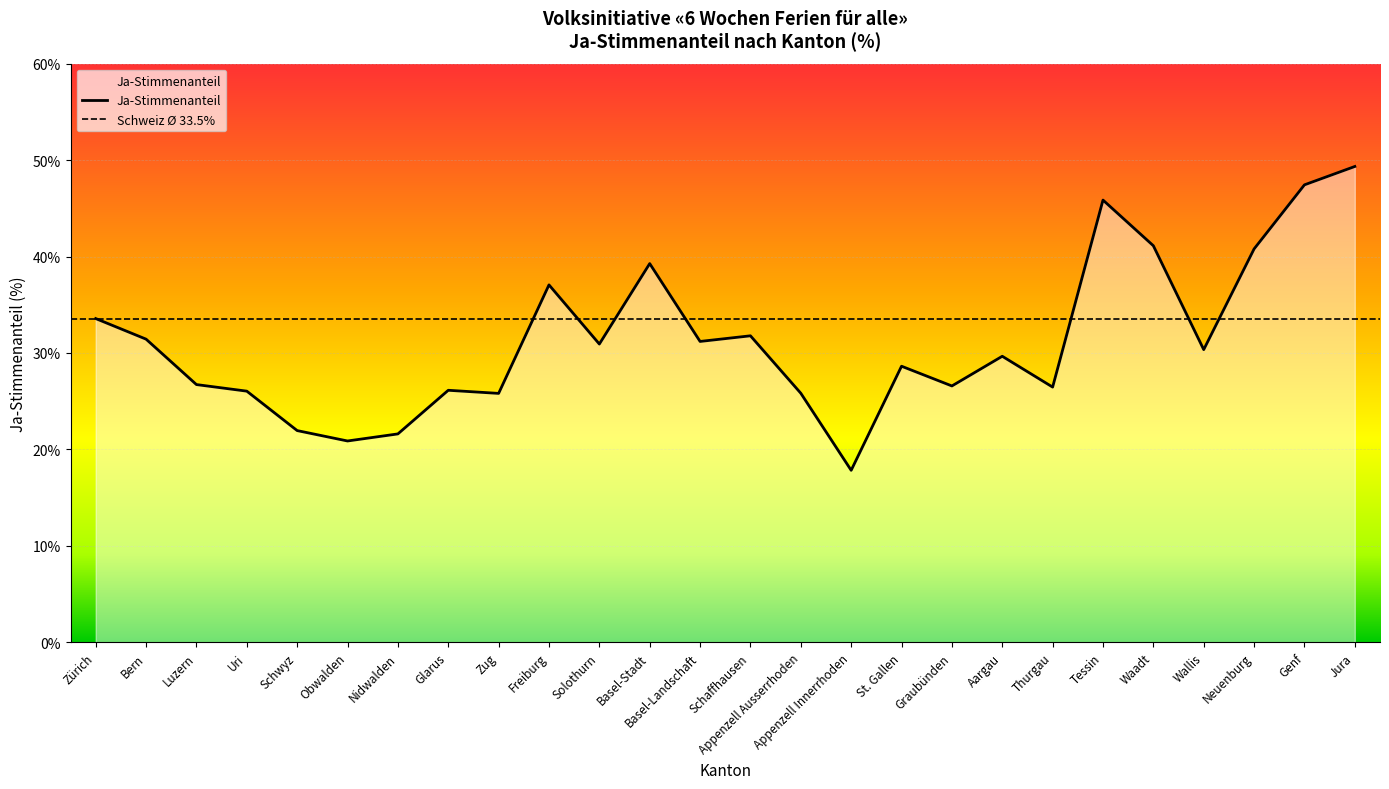

What is the approximate value at Jura?

49.3